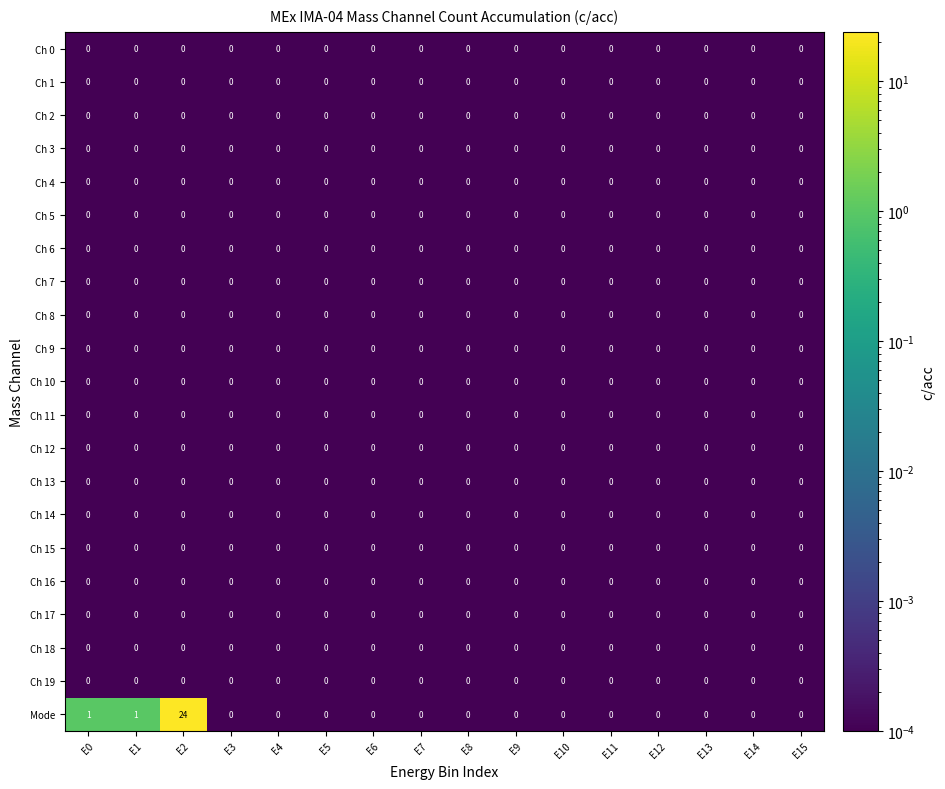

At which category is the sum across all series the highest?

E2